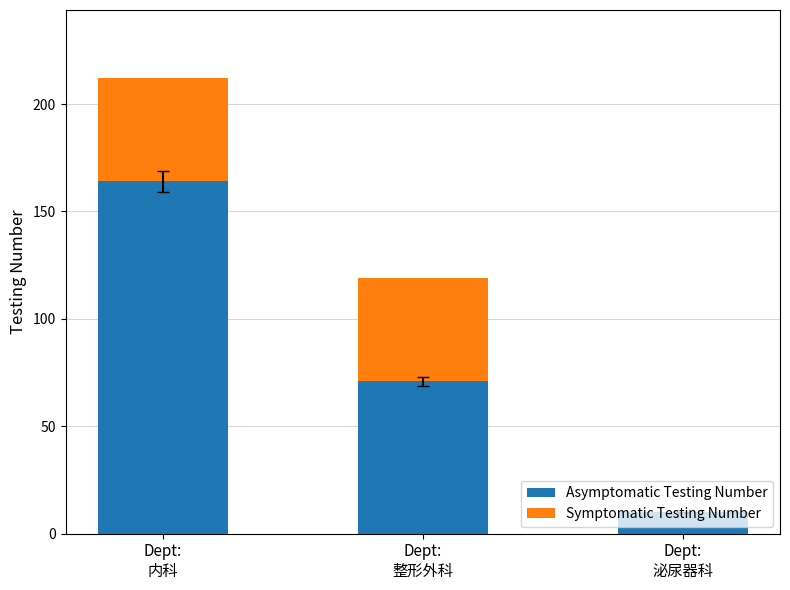

What is the sum of all Asymptomatic Testing Number values?

245